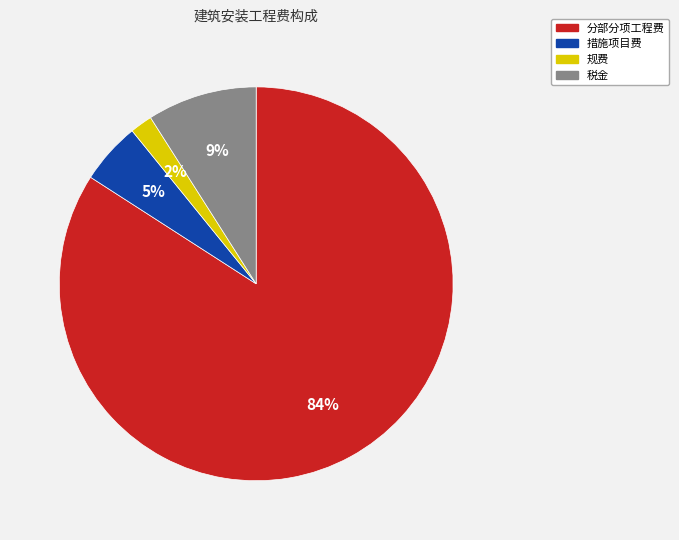

What is the smallest slice in the pie chart?

规费